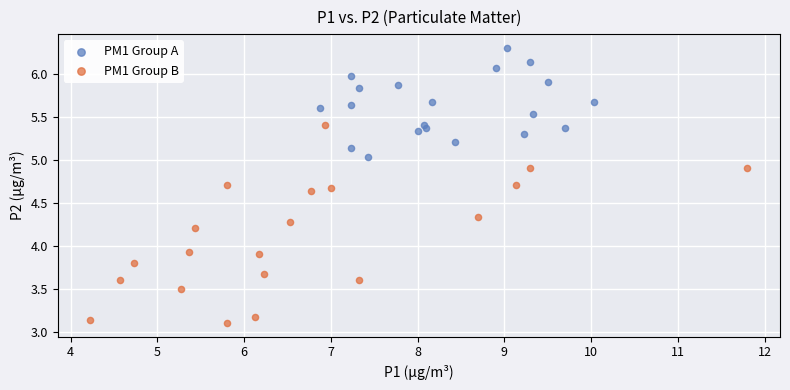

Which series reaches the maximum Y coordinate?

PM1 Group A